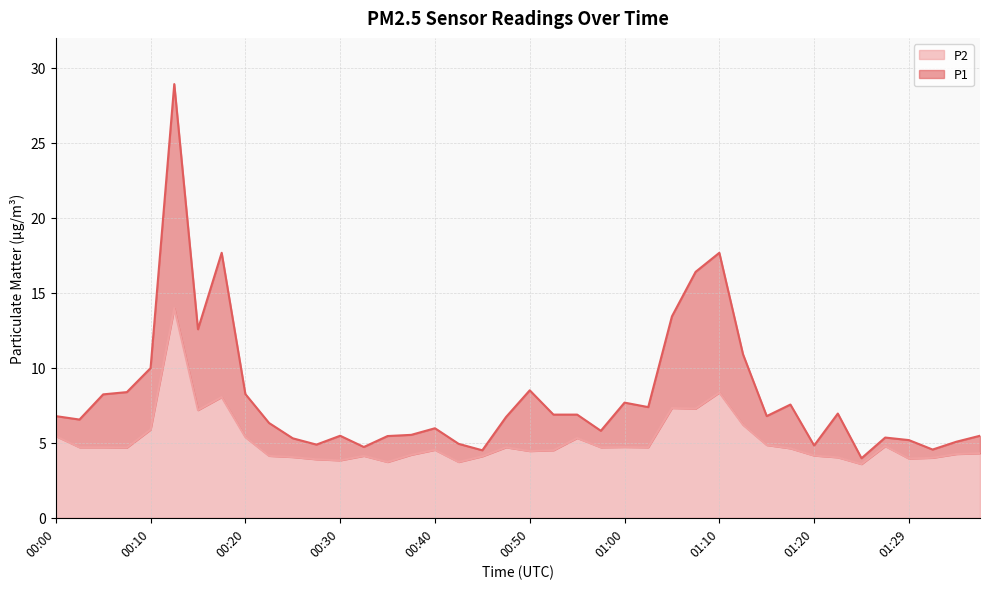

What is the maximum value shown in the chart?

28.9